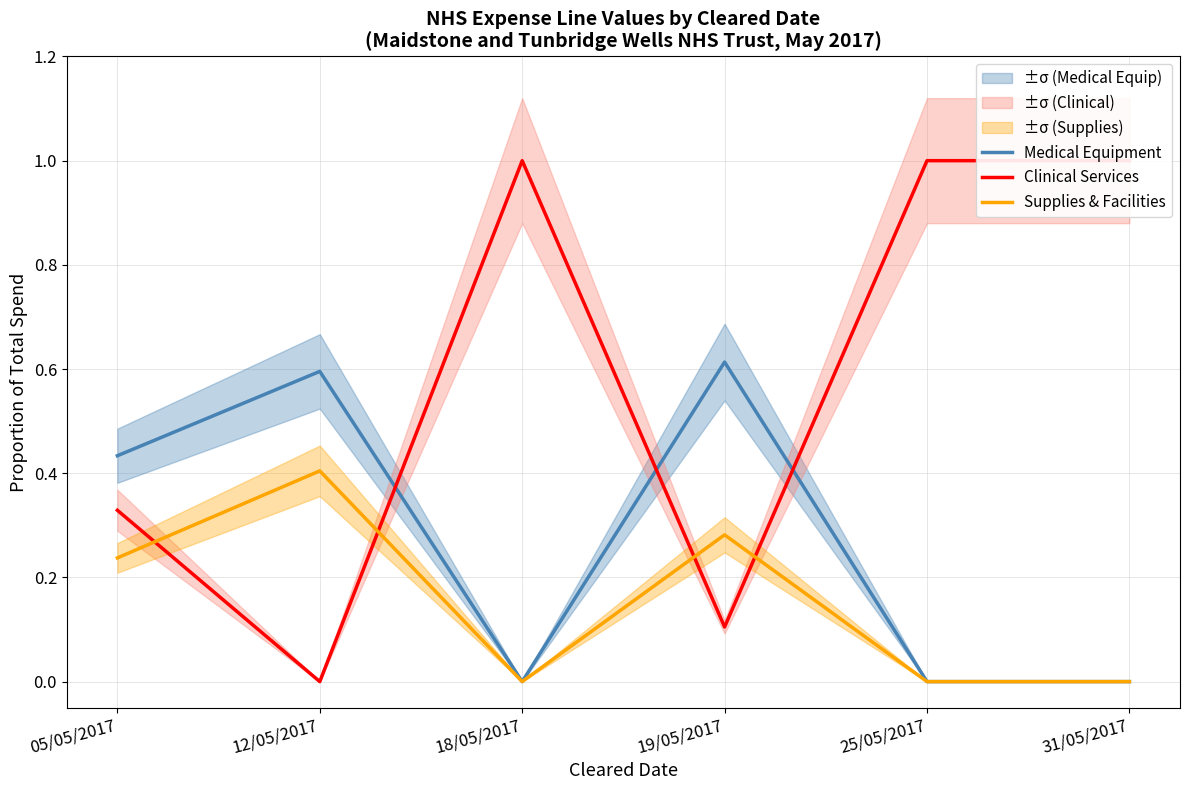

Which category has the lowest value across all series?

18/05/2017